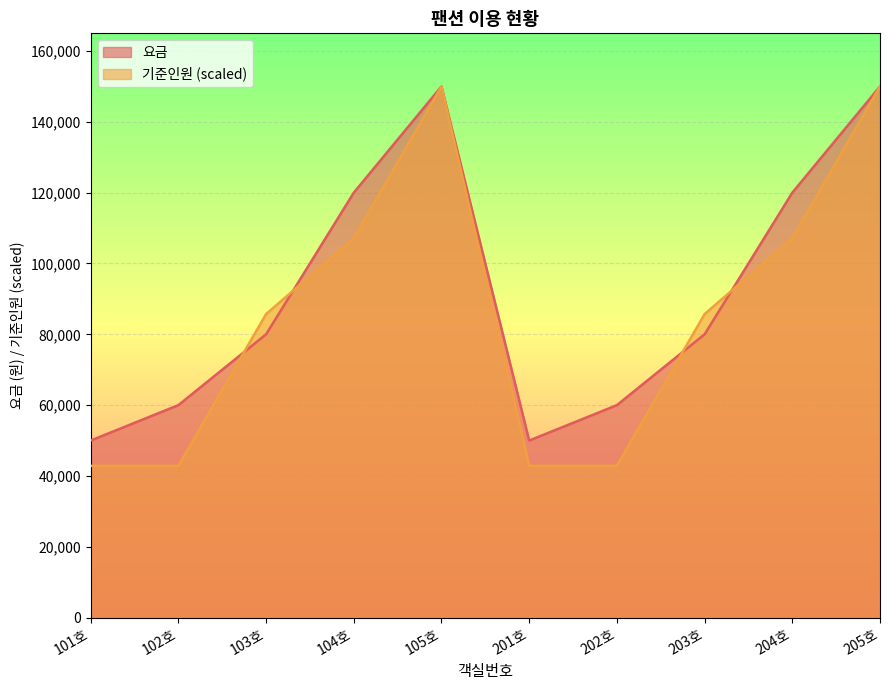

What is the label of the 3rd point from the right?

203호